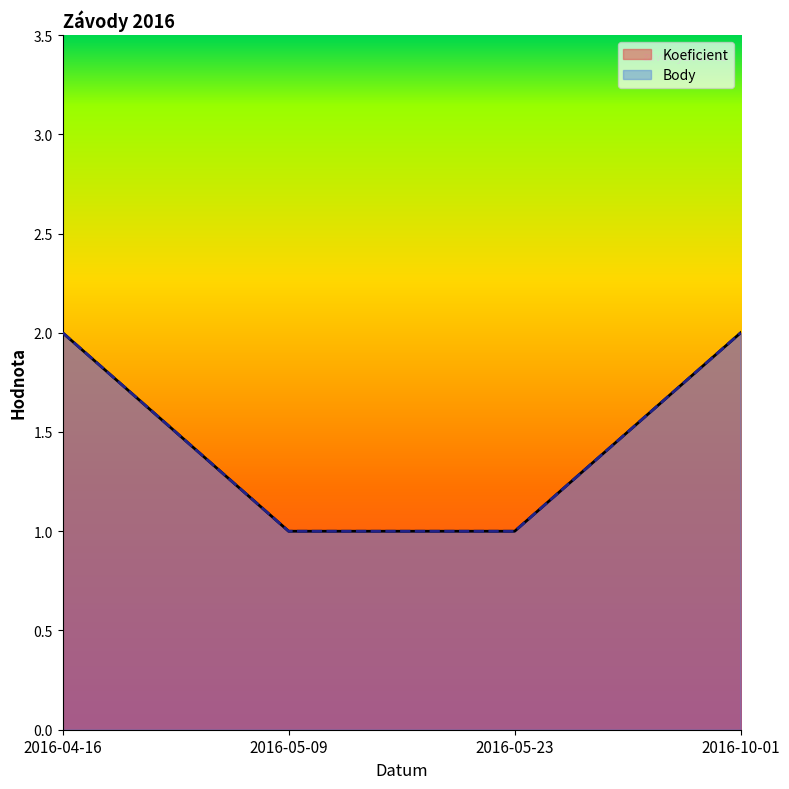

Rank the series at 2016-04-16 from lowest to highest value.

Koeficient, Body